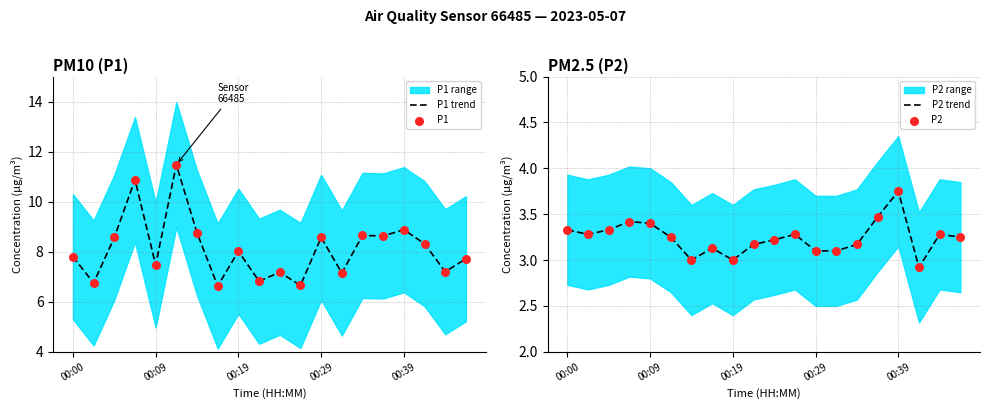

Which series has the largest Y range (max minus min)?

P1 trend